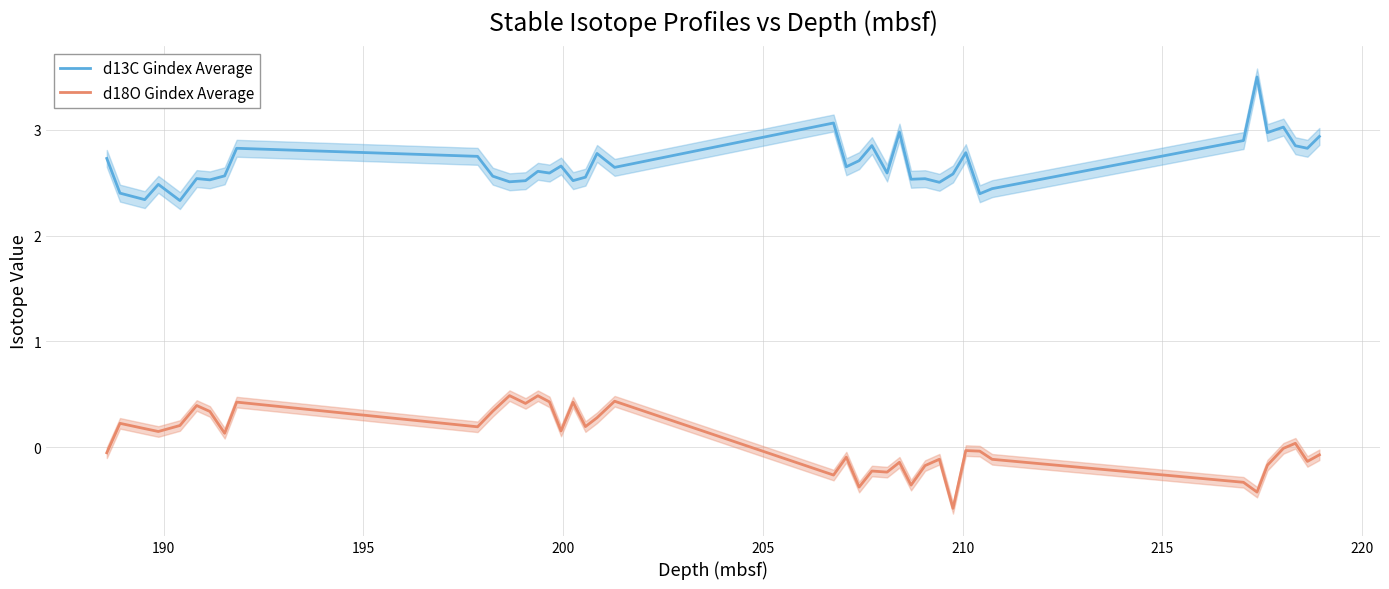

What are all the series names shown in the legend?

d13C Gindex Average, d18O Gindex Average